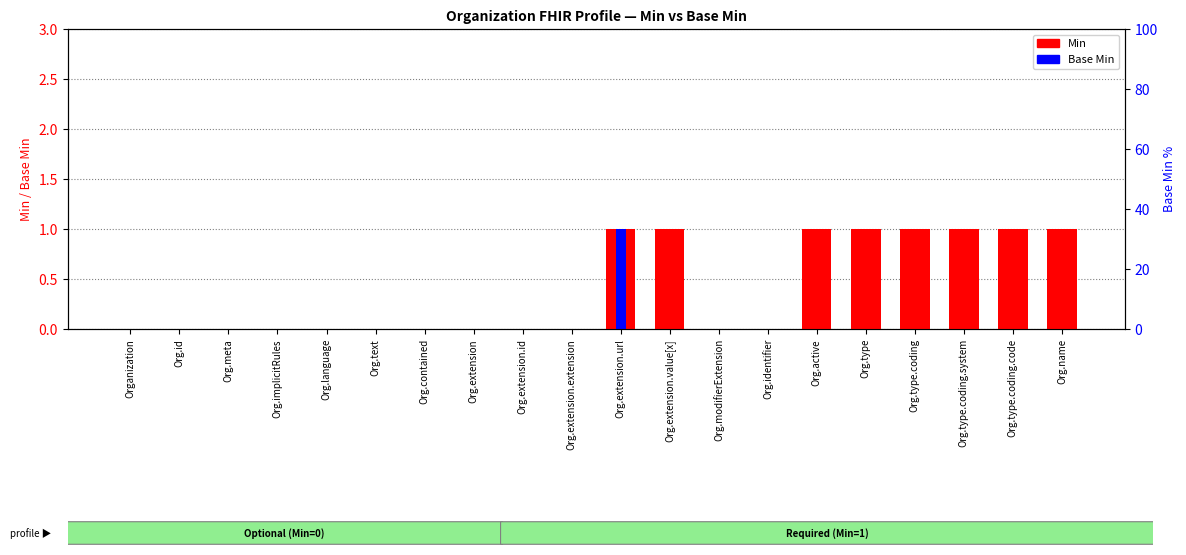

How many bars are there in each group?

2